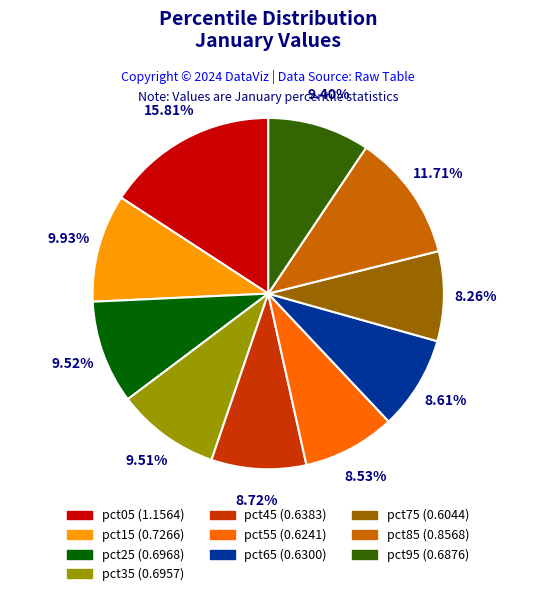

How many slices are in this pie chart?

10